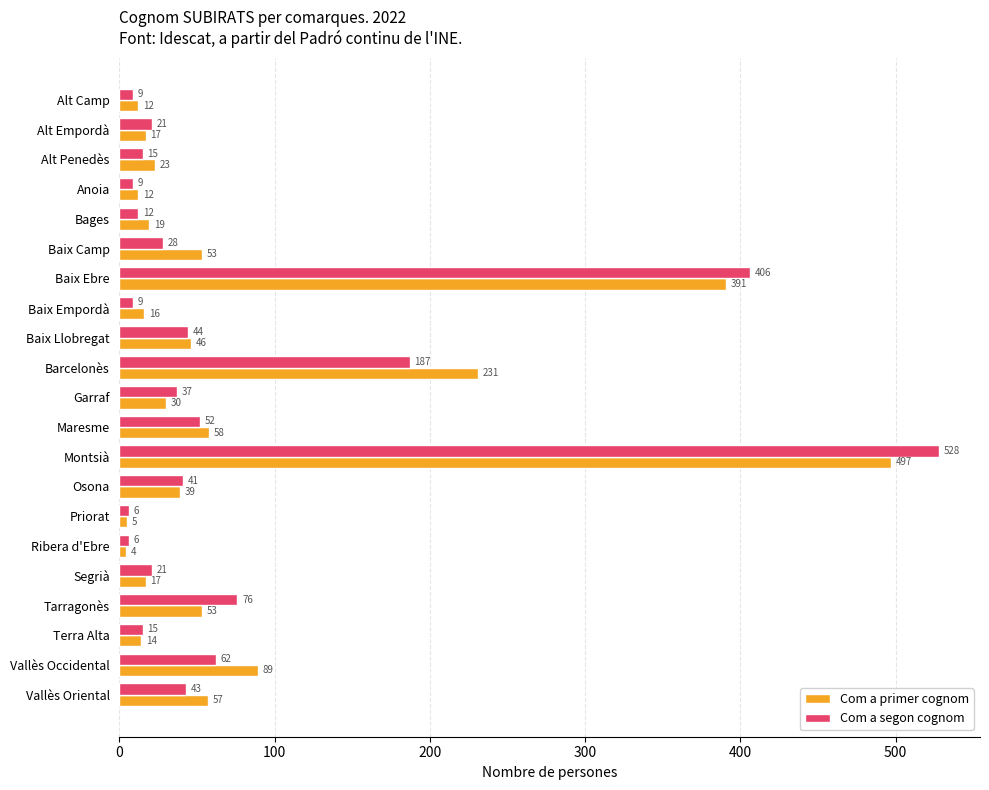

What is the average value of the Com a primer cognom series?

80